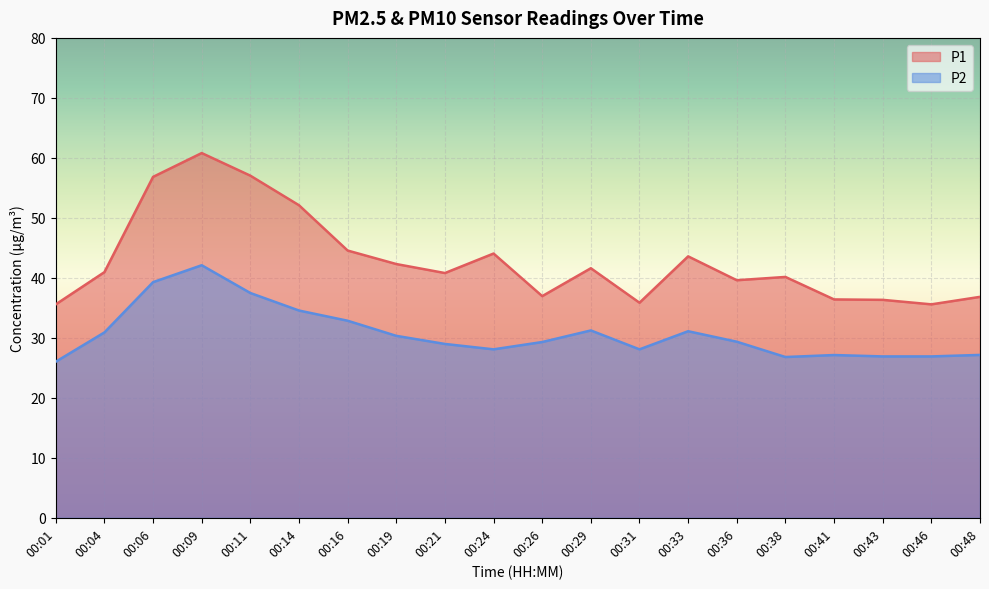

True or false: P1 and P2 intersect in this chart.

False